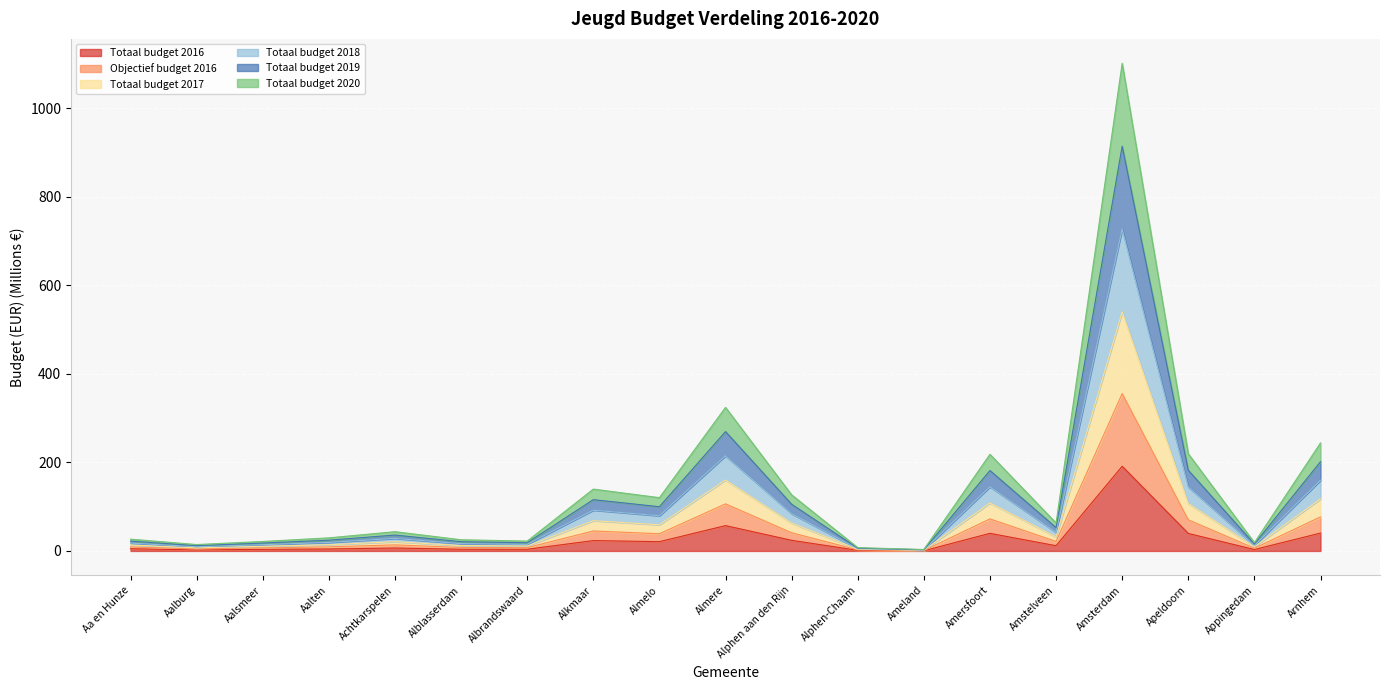

At which category does Totaal budget 2018 reach its first local peak?

Achtkarspelen